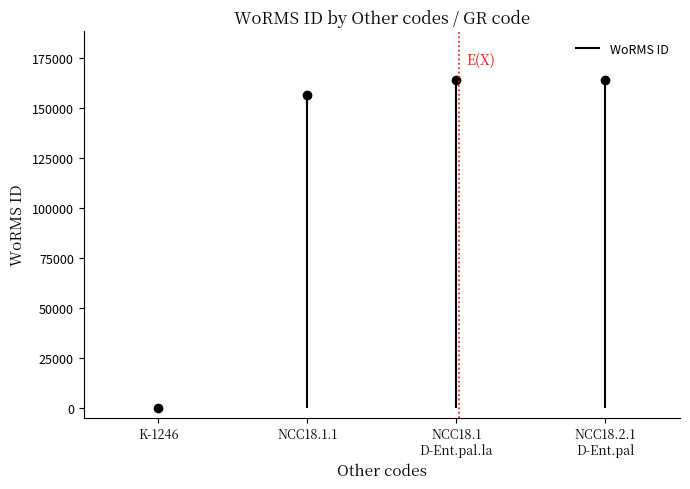

How many data points does each series have?

4